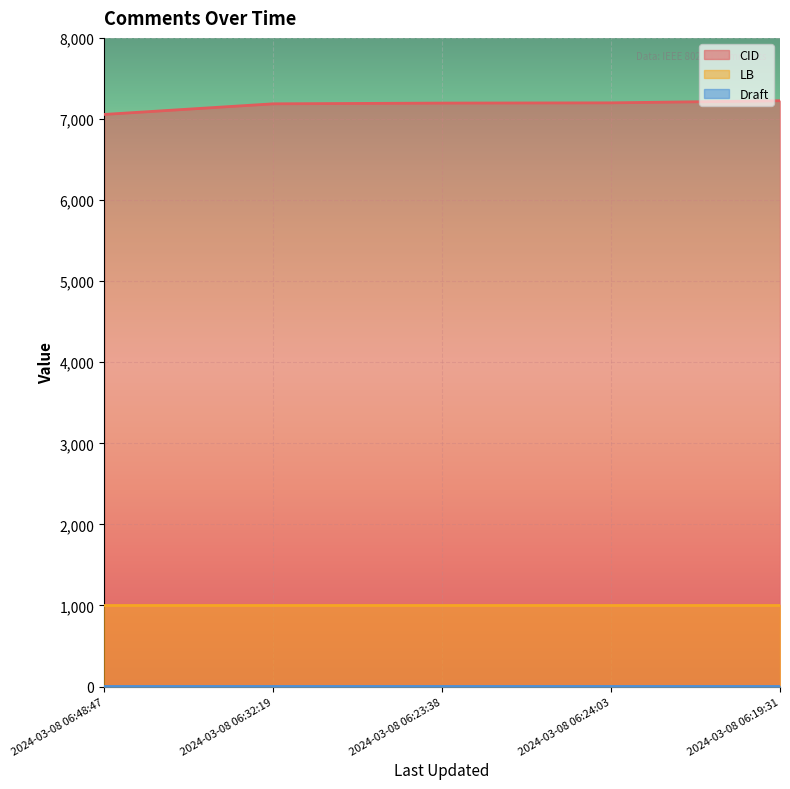

What is the total value across all series at 2024-03-08 06:48:47?

8063